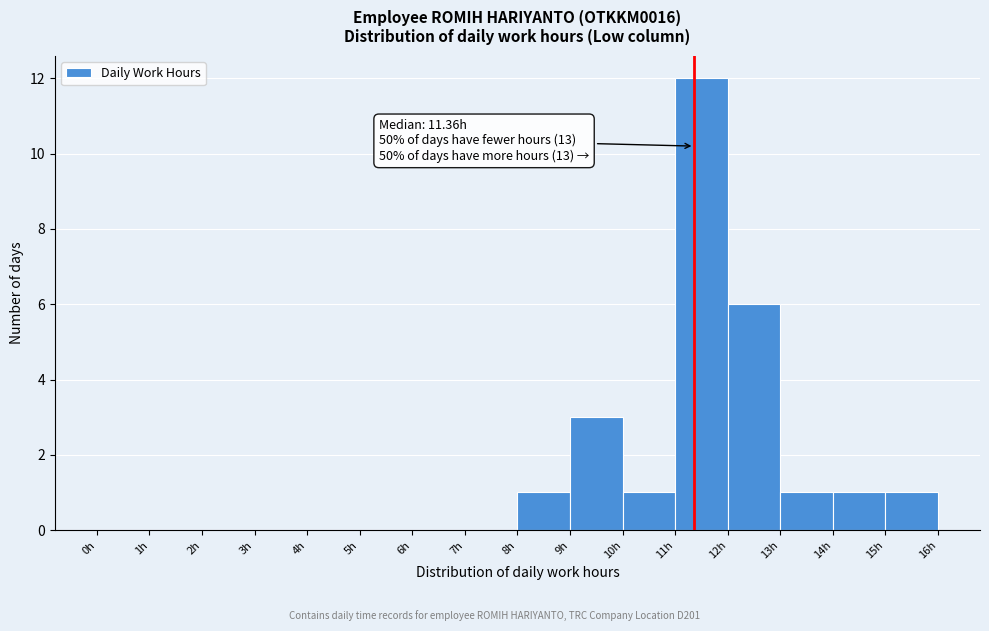

Over which range of the x-axis is the bar tallest?

11 to 12